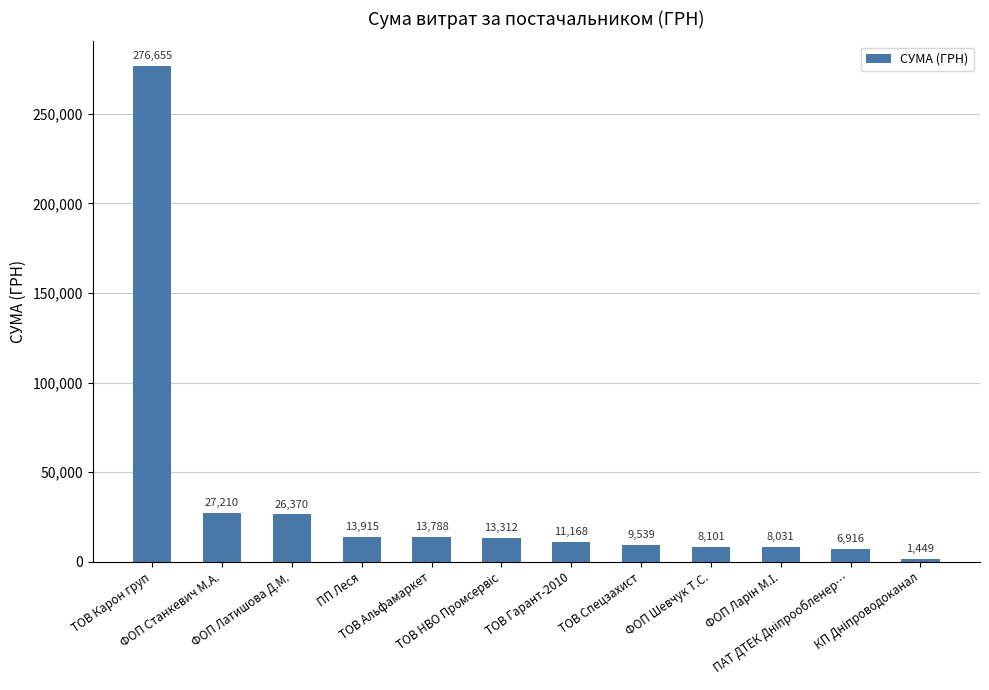

What is the minimum value shown in the chart?

1449.0